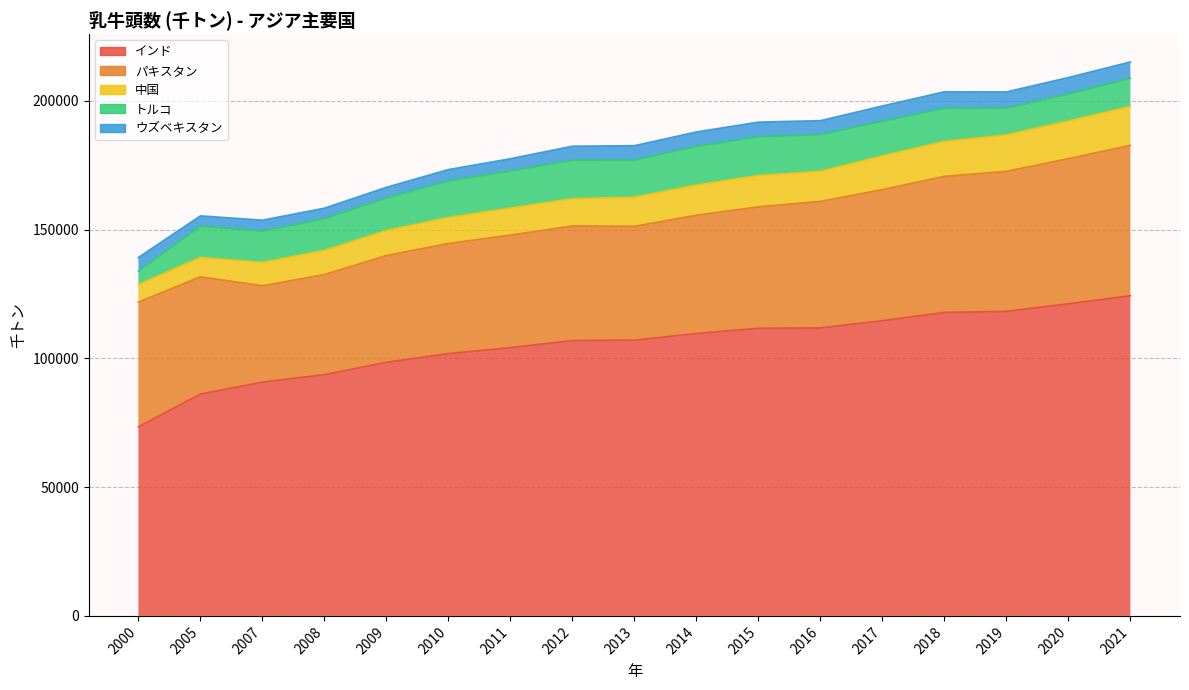

What are all the series names shown in the legend?

インド, パキスタン, 中国, トルコ, ウズベキスタン